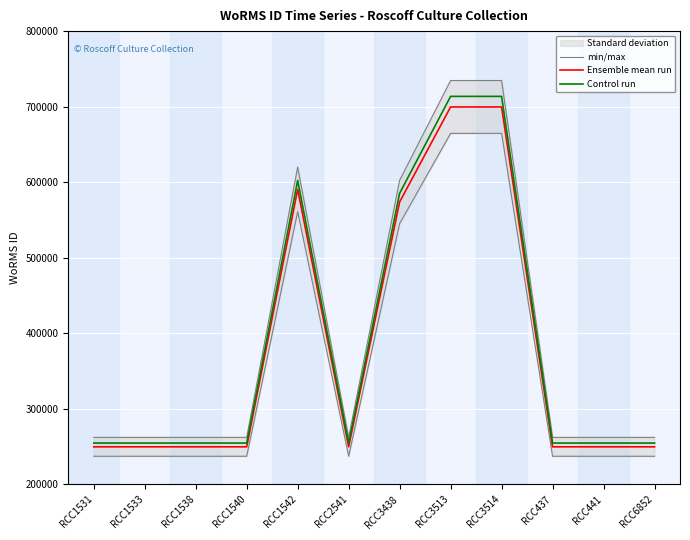

The value of Ensemble mean run at RCC1540 is 392220.0. True or false?

False